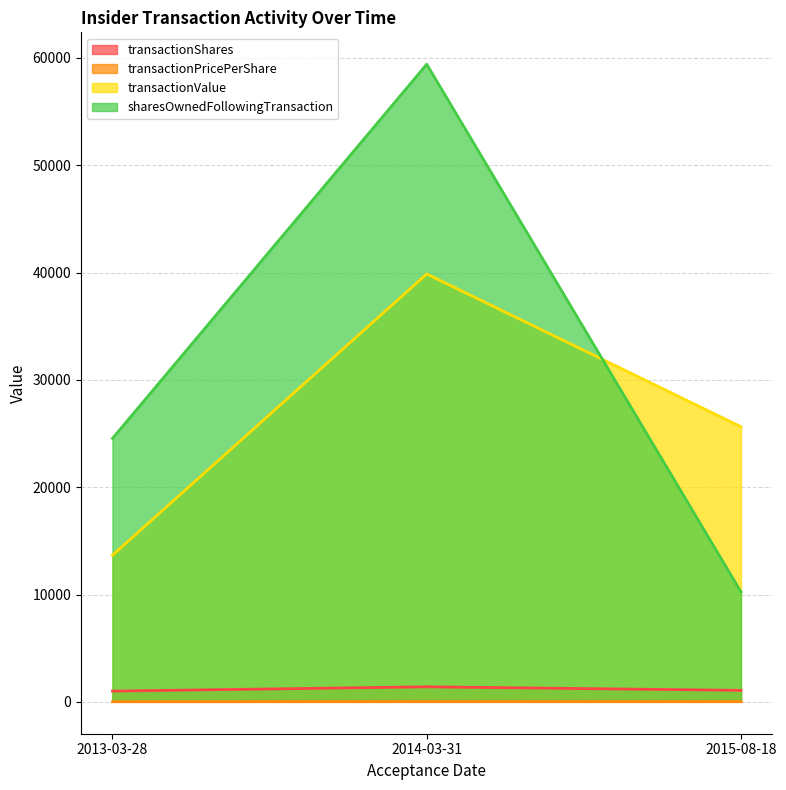

At which label does sharesOwnedFollowingTransaction reach its peak?

2014-03-31